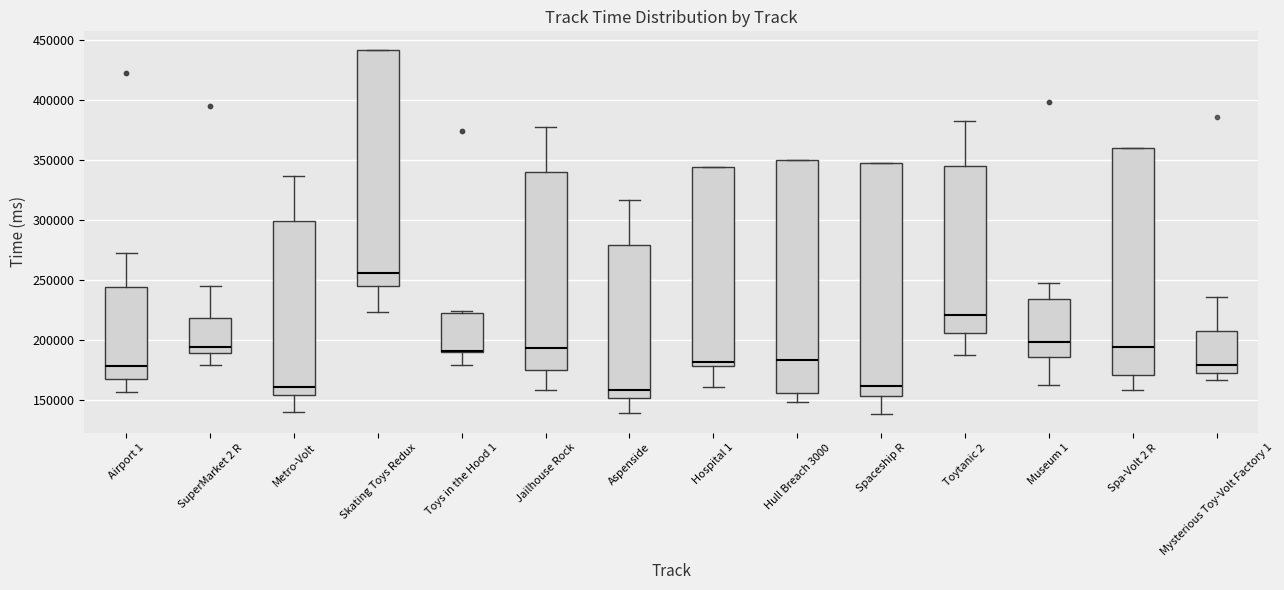

Reading left to right, transcribe this box plot: for each box, give where its median line is, the range the box spans, and where its two whiskers end, as read against the y-axis. The values are not printed on the chart, so give them approximately, as read against the axis.

Airport 1: median 180000, box 165000 to 245000, whiskers 155000 to 275000
SuperMarket 2 R: median 195000, box 190000 to 220000, whiskers 180000 to 245000
Metro-Volt: median 160000, box 155000 to 300000, whiskers 140000 to 335000
Skating Toys Redux: median 255000, box 245000 to 440000, whiskers 225000 to 440000
Toys in the Hood 1: median 190000 (just above the box's lower edge), box 190000 to 225000, whiskers 180000 to 225000
Jailhouse Rock: median 195000, box 175000 to 340000, whiskers 160000 to 380000
Aspenside: median 160000, box 150000 to 280000, whiskers 140000 to 315000
Hospital 1: median 180000 (just above the box's lower edge), box 180000 to 345000, whiskers 160000 to 345000
Hull Breach 3000: median 185000, box 155000 to 350000, whiskers 150000 to 350000
Spaceship R: median 160000, box 155000 to 350000, whiskers 140000 to 350000
Toytanic 2: median 220000, box 205000 to 345000, whiskers 190000 to 385000
Museum 1: median 200000, box 185000 to 235000, whiskers 165000 to 250000
Spa-Volt 2 R: median 195000, box 170000 to 360000, whiskers 160000 to 360000
Mysterious Toy-Volt Factory 1: median 180000, box 170000 to 210000, whiskers 165000 to 235000